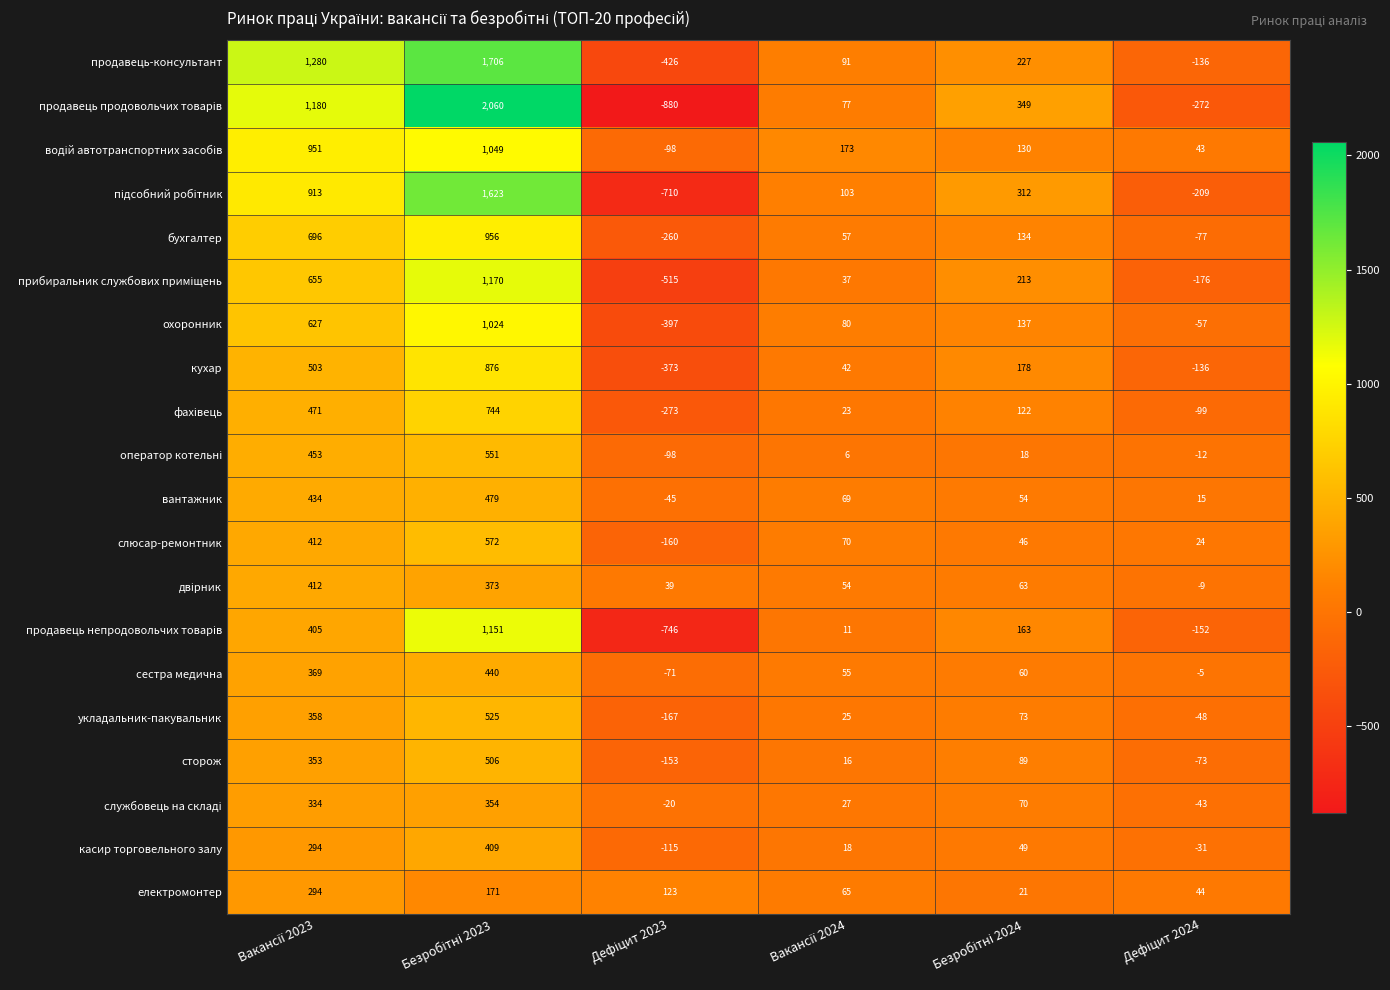

What is the greatest value displayed?

2060